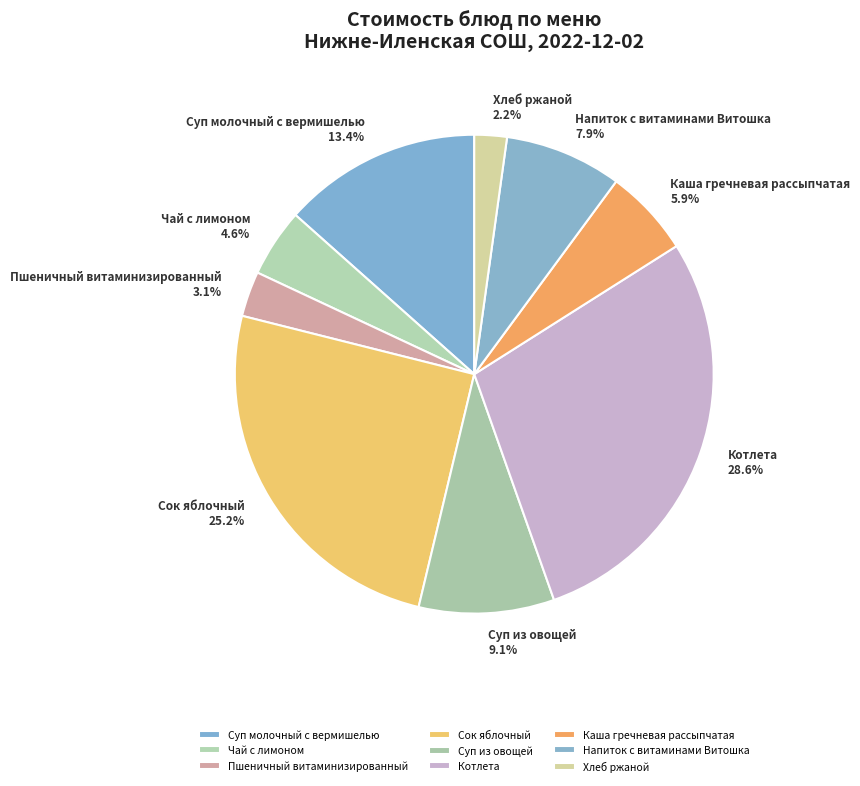

What percentage is the Суп молочный с вермишелью slice, to the nearest percent?

13%